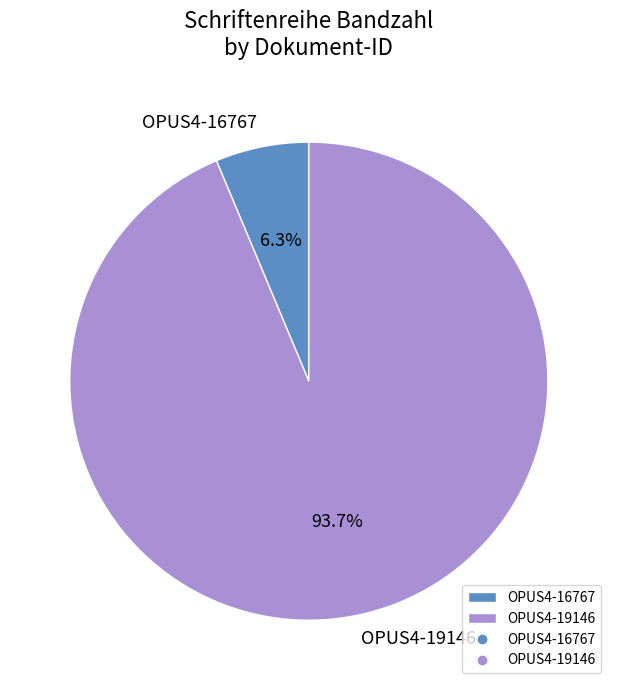

How much of the chart is everything except OPUS4-16767?

93.7%